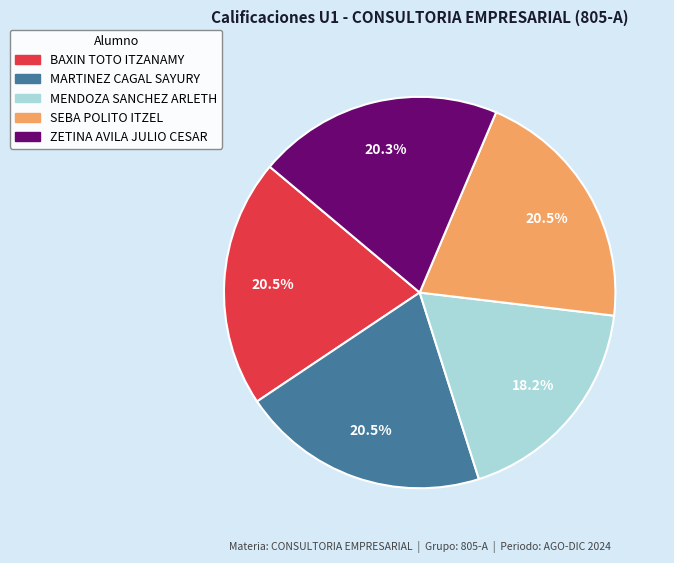

Combined, do ZETINA AVILA JULIO CESAR and MENDOZA SANCHEZ ARLETH account for over 50%?

No